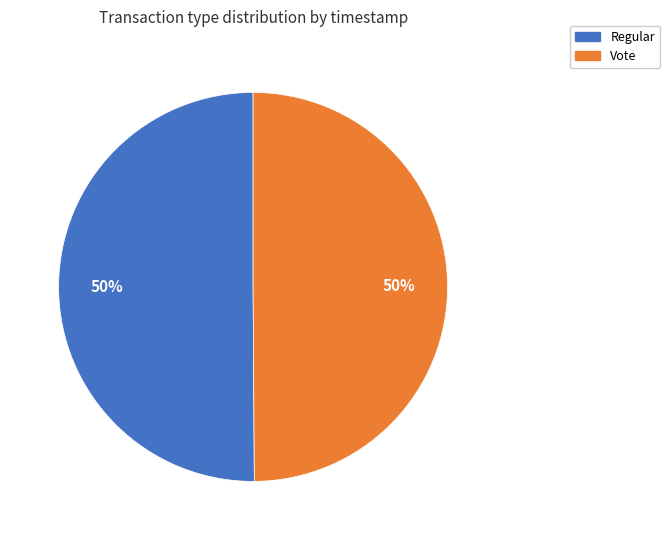

To the nearest percent, what portion does Regular represent?

50%